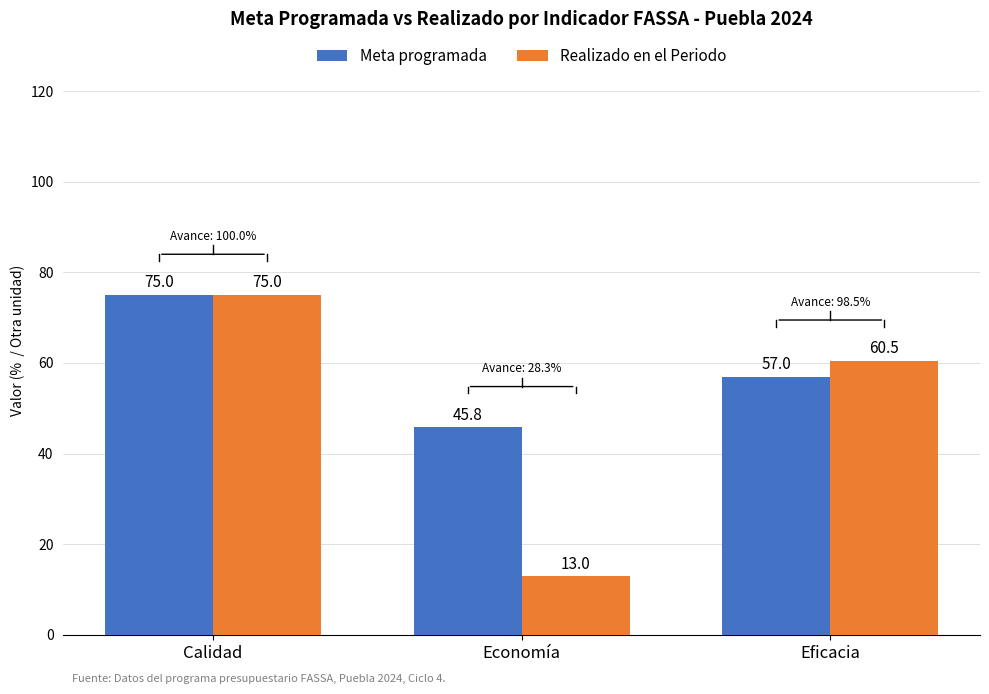

Reading right to left, list all the values displayed in this chart.

Meta programada: 57.0	45.8	75.0
Realizado en el Periodo: 60.5	13.0	75.0